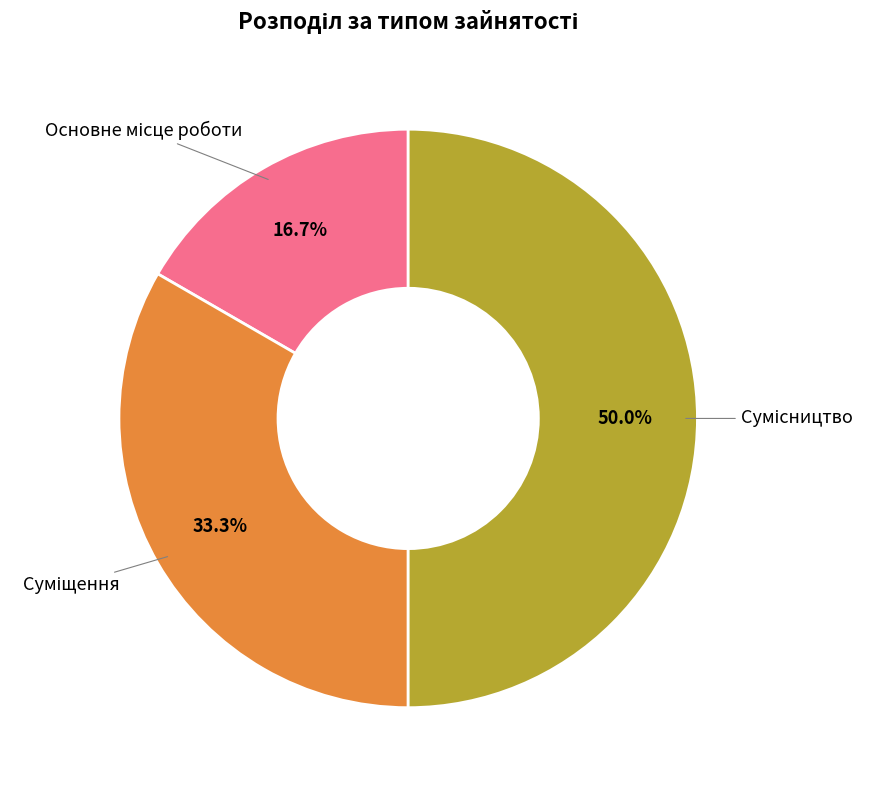

Is there any slice that represents more than half of the pie?

No